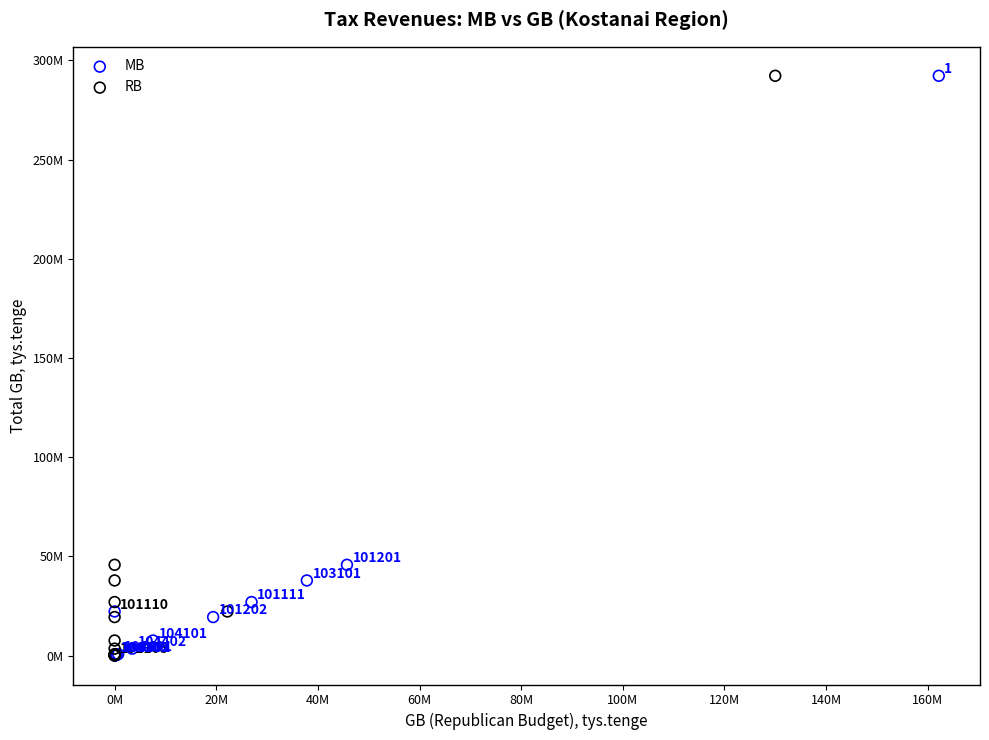

What are all the series names shown in the legend?

MB, RB